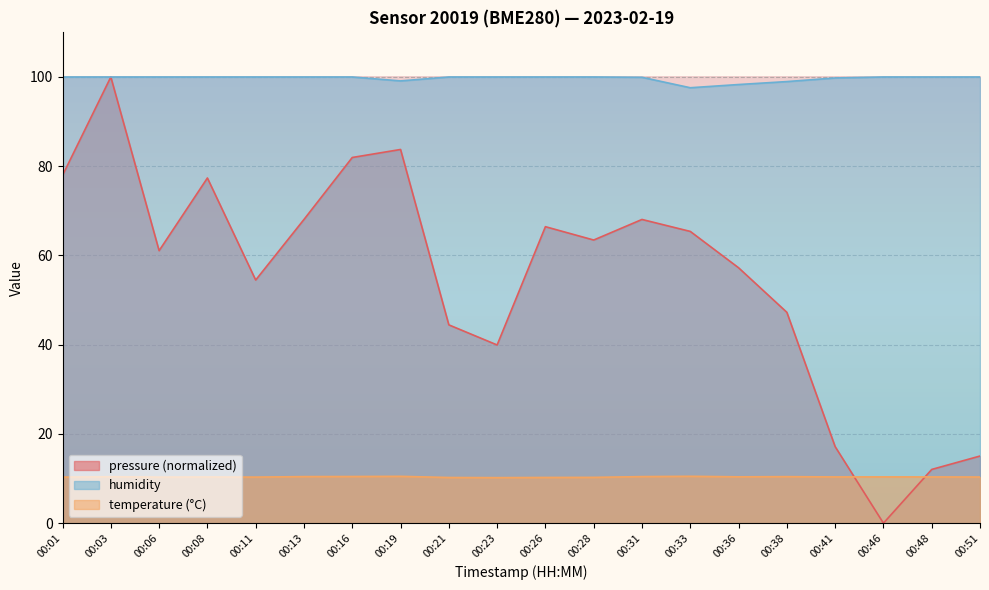

How many lines are shown in the chart?

3